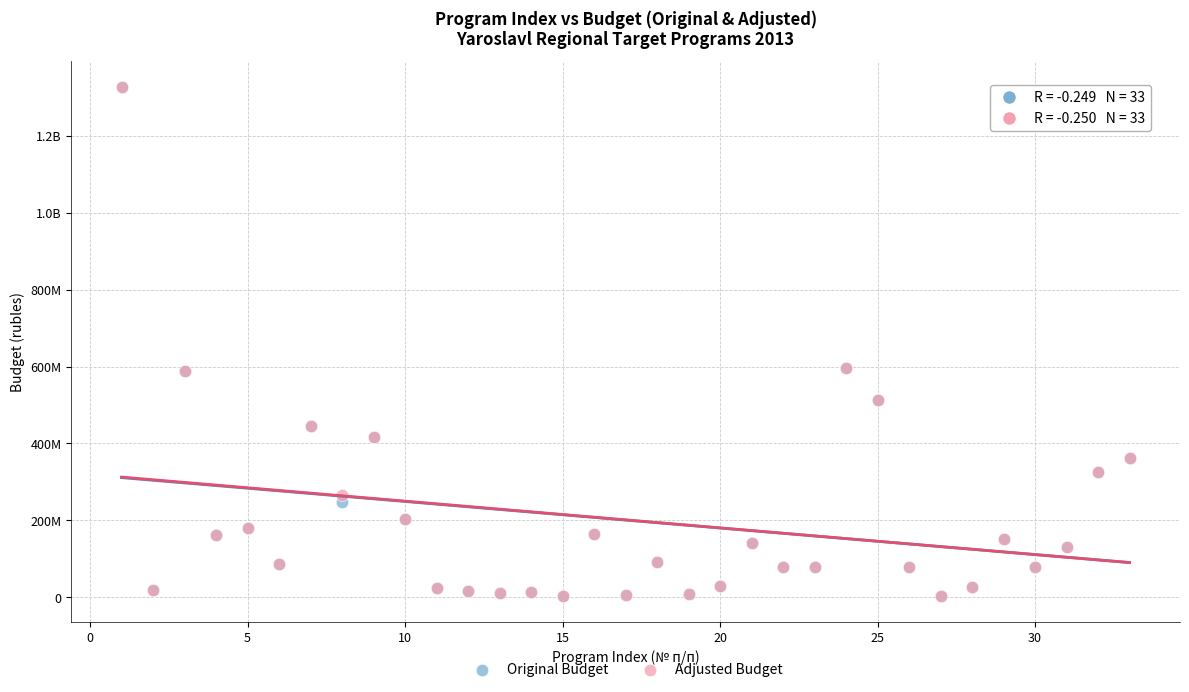

What are all the series names shown in the legend?

Original Budget, Adjusted Budget